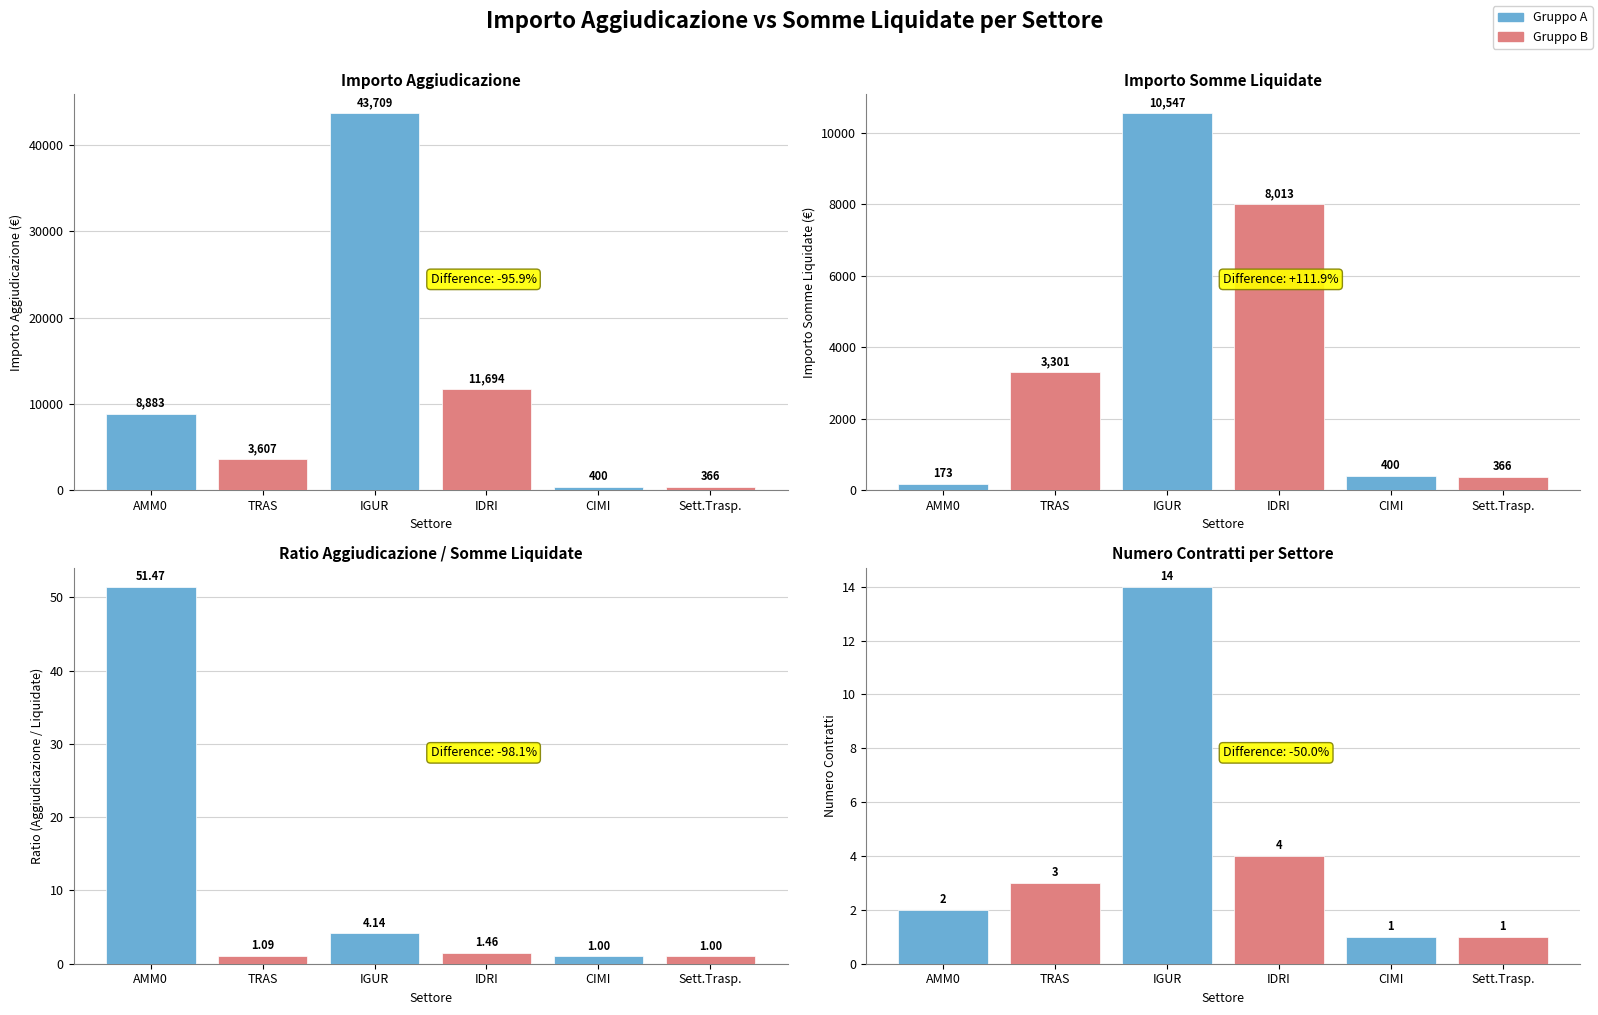

What position from the right is CIMI?

2